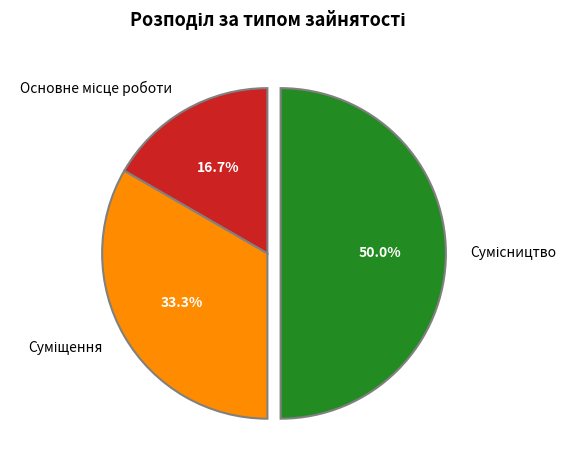

Which slice is the largest?

Сумісництво